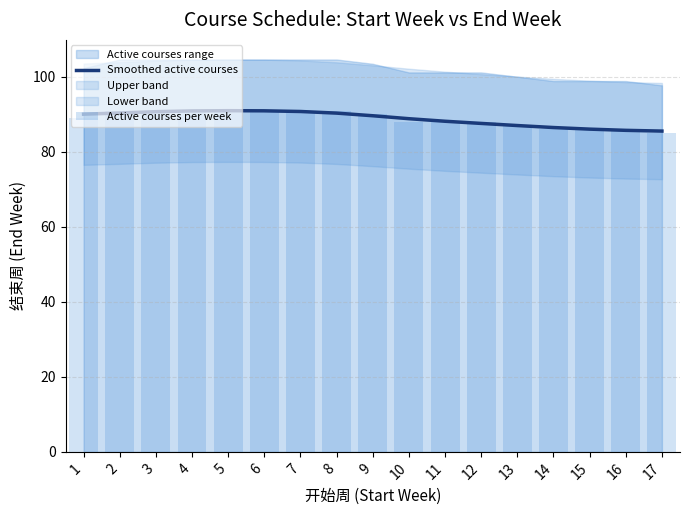

Is it true that Smoothed active courses equals 148.2 at 13?

False